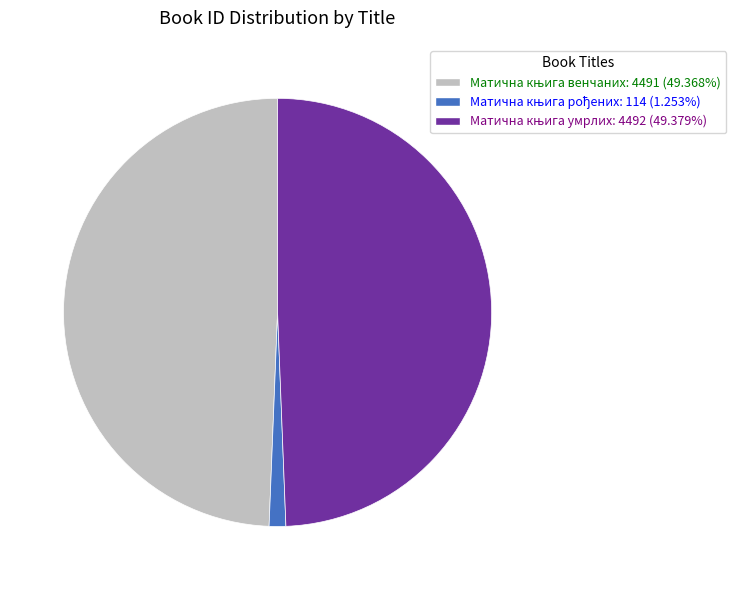

Is there a majority slice in this chart?

No